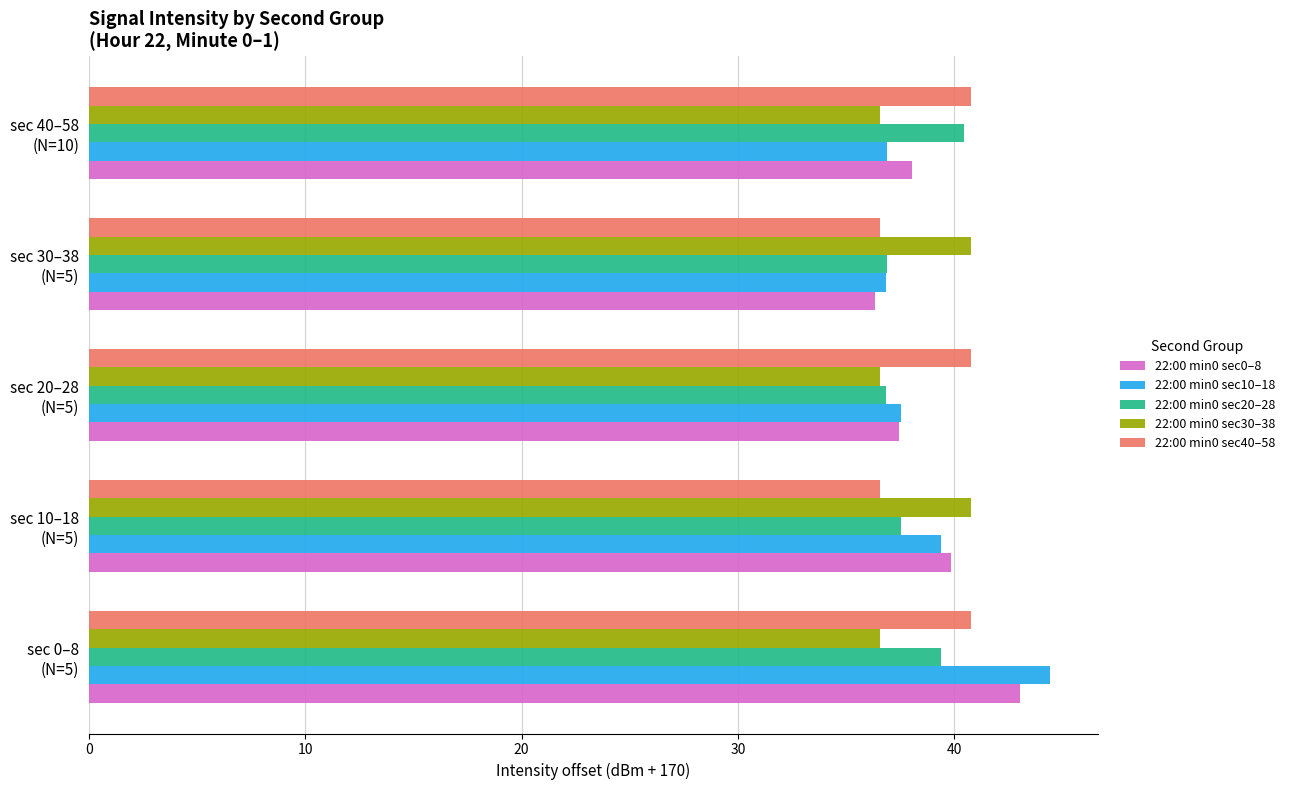

Which series has the widest spread of values?

22:00 min0 sec10–18